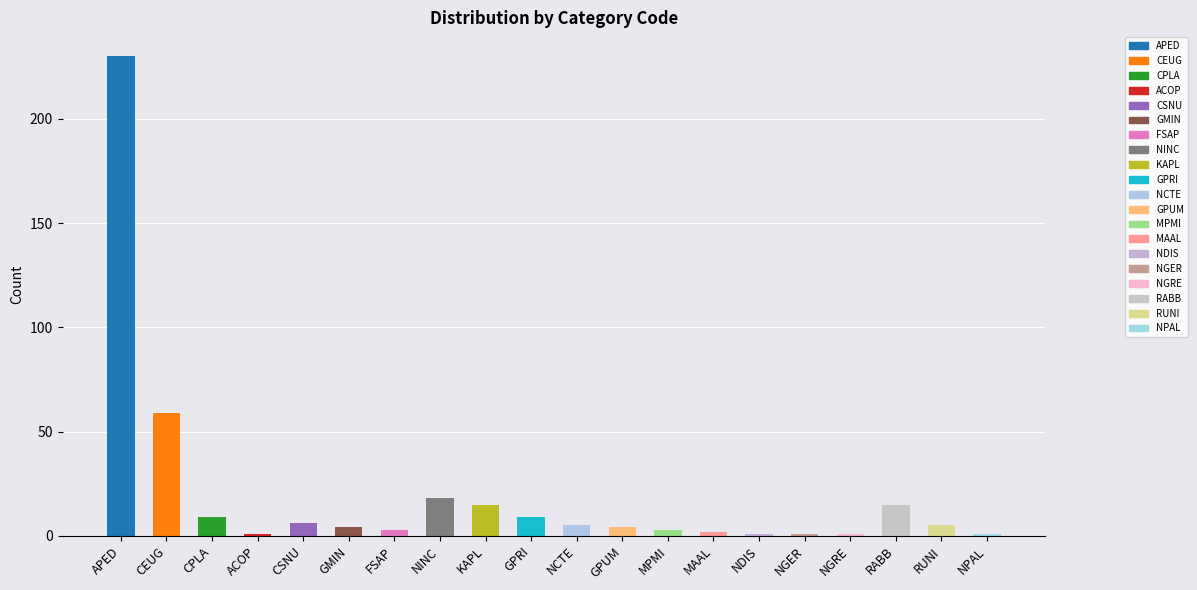

Reading left to right, what are all the values shown in this chart?

APED=230	CEUG=59	CPLA=9	ACOP=1	CSNU=6	GMIN=4	FSAP=3	NINC=18	KAPL=15	GPRI=9	NCTE=5	GPUM=4	MPMI=3	MAAL=2	NDIS=1	NGER=1	NGRE=1	RABB=15	RUNI=5	NPAL=1